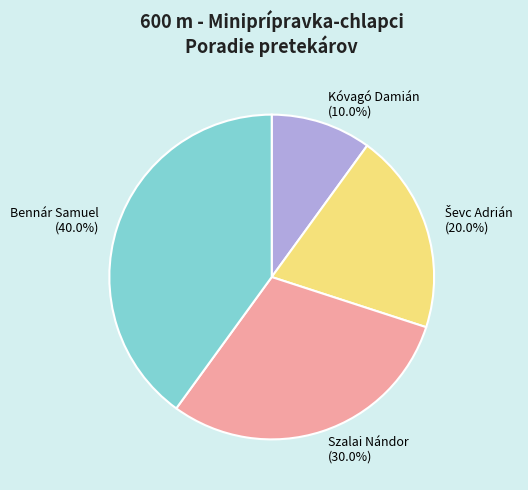

What is the largest slice in the pie chart?

Bennár Samuel